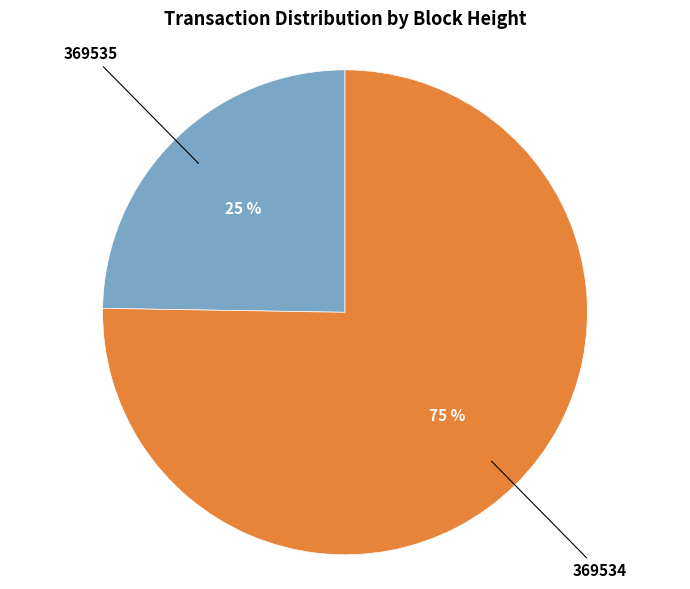

Does any single category account for the majority?

Yes